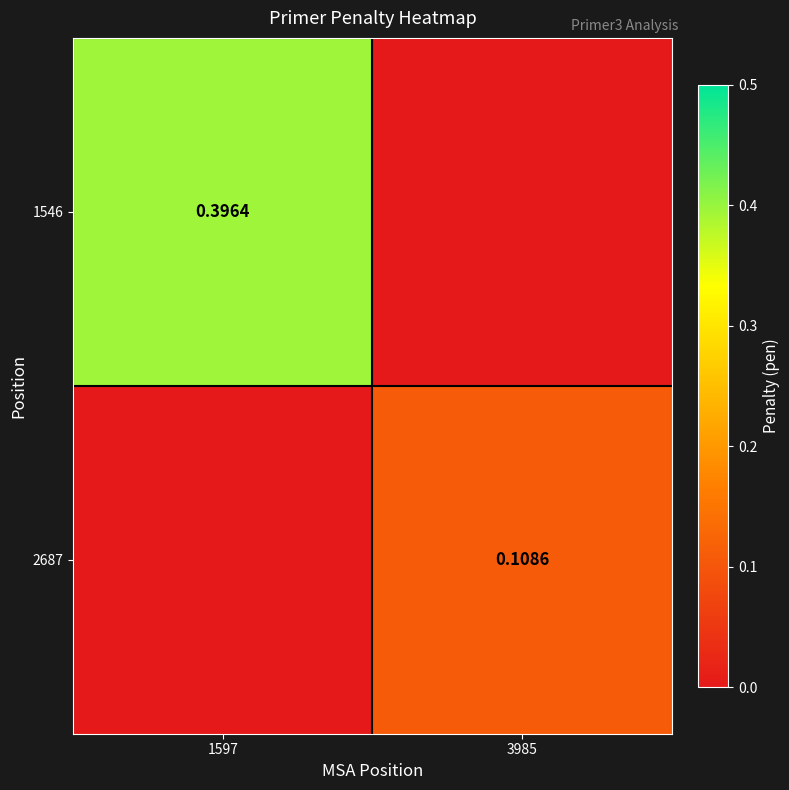

How many 1546 values are between 0 and 1?

2